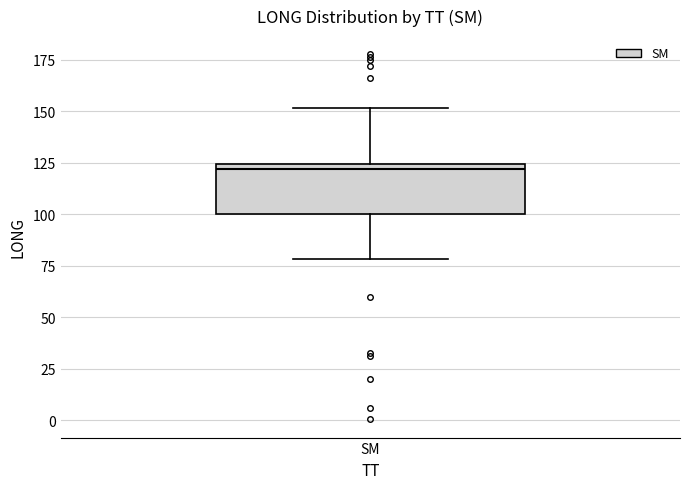

Read this box plot against the y-axis: the position of the median line, the range covered by the box, and the ends of both whiskers. The values are not printed on the chart, so give them approximately, as read against the axis.

median 120, box 100 to 125, whiskers 80 to 150